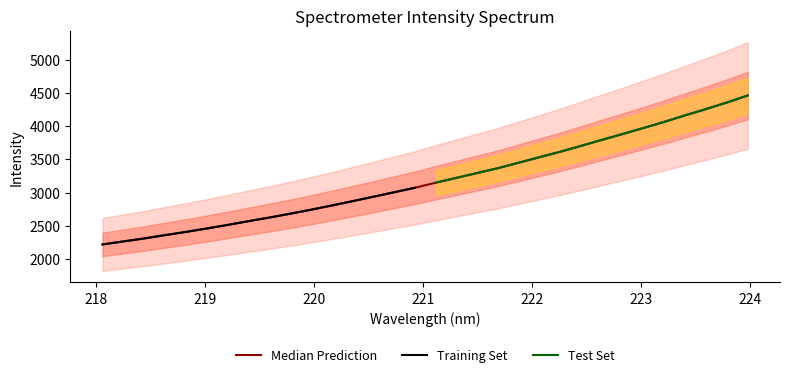

What is the change in value from 221.1174 to 222.0721?

+385.1